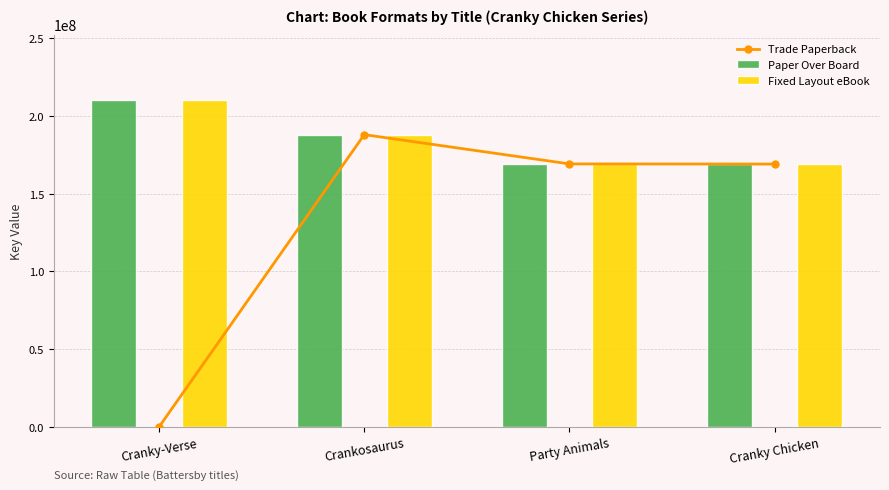

Reading right to left, what are all the values shown in this chart?

Trade Paperback: Cranky Chicken=169068737	Party Animals=169169219	Crankosaurus=187996263	Cranky-Verse=0
Paper Over Board: Cranky Chicken=169068737	Party Animals=169169219	Crankosaurus=187996263	Cranky-Verse=210322289
Fixed Layout eBook: Cranky Chicken=169068737	Party Animals=169169219	Crankosaurus=187996263	Cranky-Verse=210322289